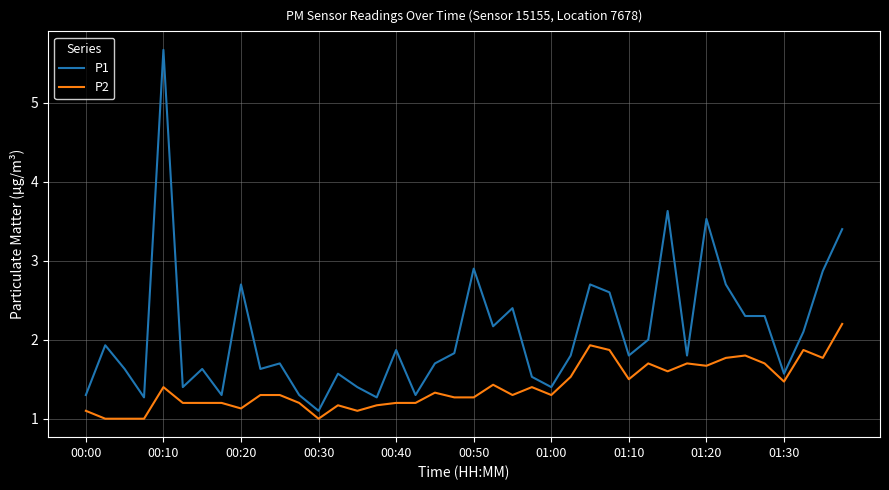

Which series has the widest spread of values?

P1